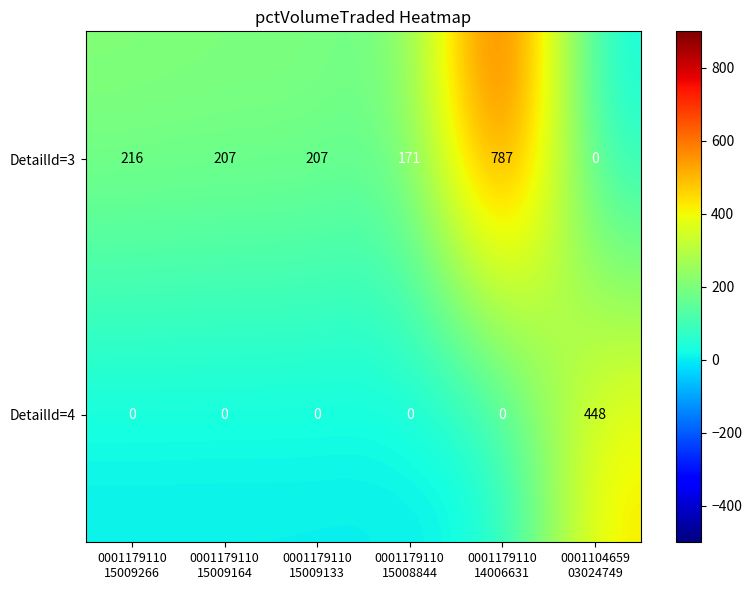

How many distinct data groups are displayed?

2